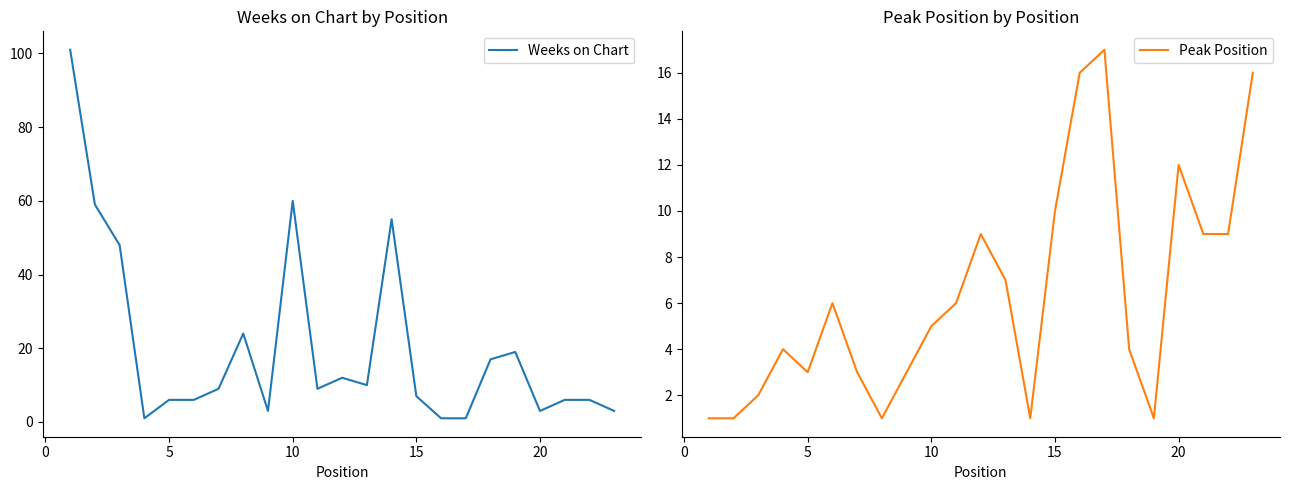

Reading right to left, transcribe all the data shown in this chart.

Weeks on Chart: 3	6	6	3	19	17	1	1	7	55	10	12	9	60	3	24	9	6	6	1	48	59	101
Peak Position: 16	9	9	12	1	4	17	16	10	1	7	9	6	5	3	1	3	6	3	4	2	1	1